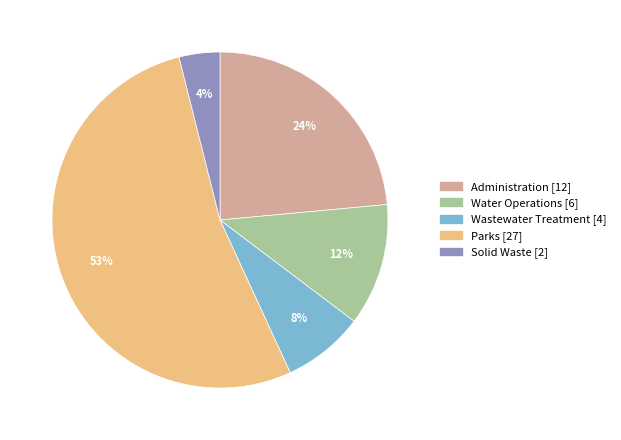

What is the smallest slice in the pie chart?

Solid Waste